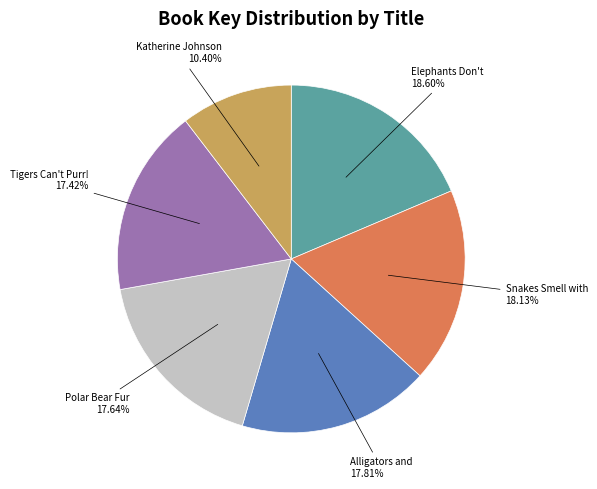

Is there any slice that represents more than half of the pie?

No